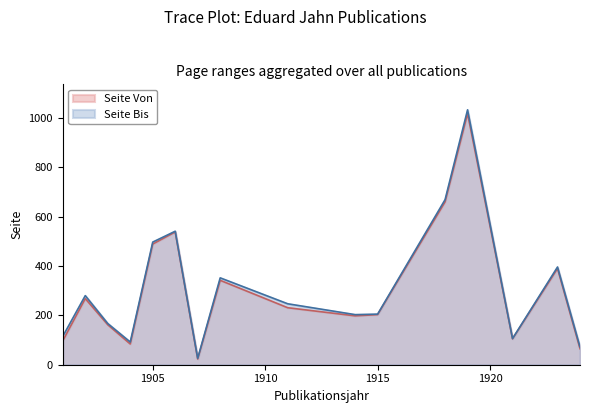

Which series changed the most between 1902 and 1907?

Seite Bis